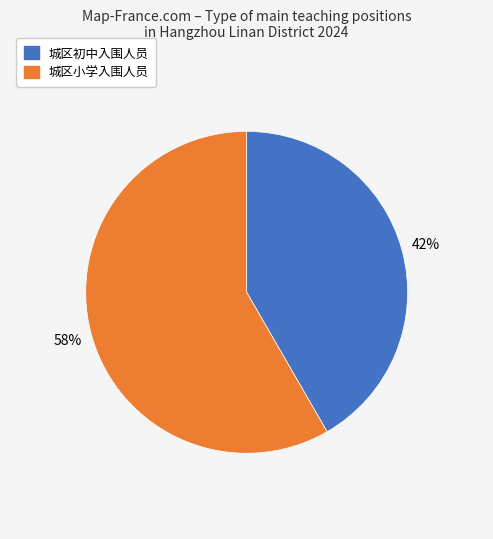

Does any single category account for the majority?

Yes